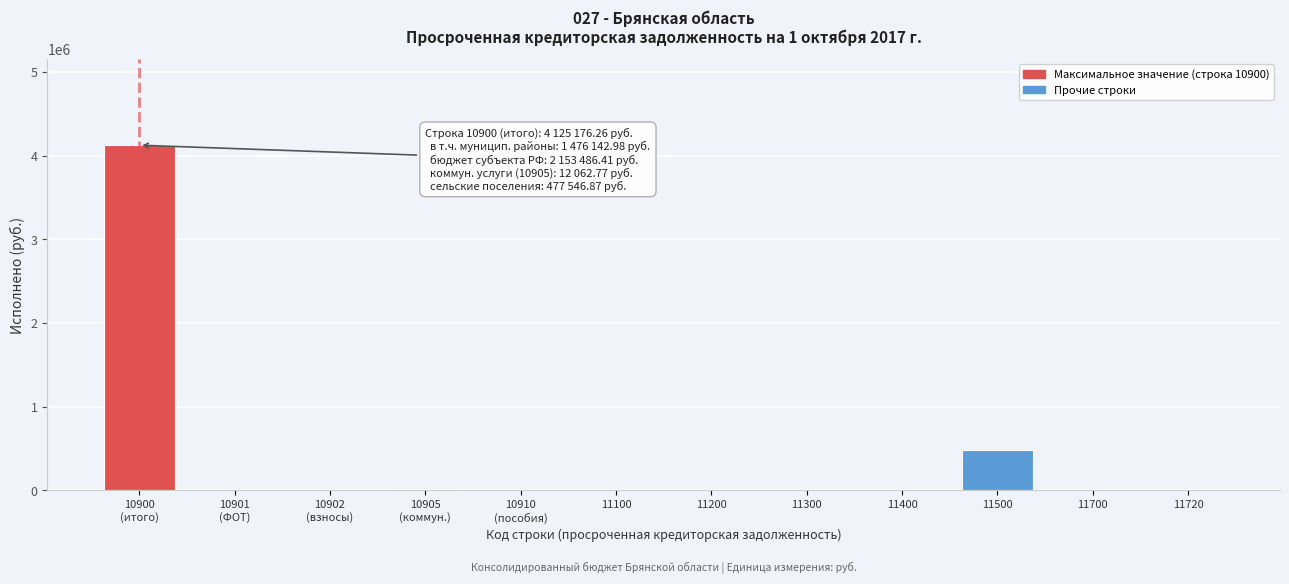

The value at 11400 is 2689409.9. True or false?

False